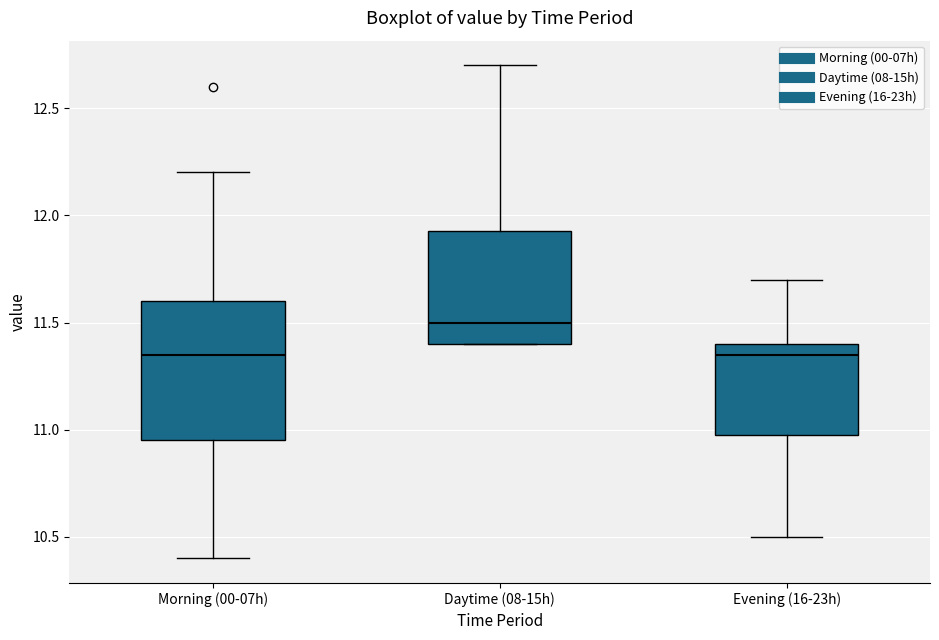

Comparing the boxes themselves (not the whiskers), which one is the tallest?

Morning (00-07h)